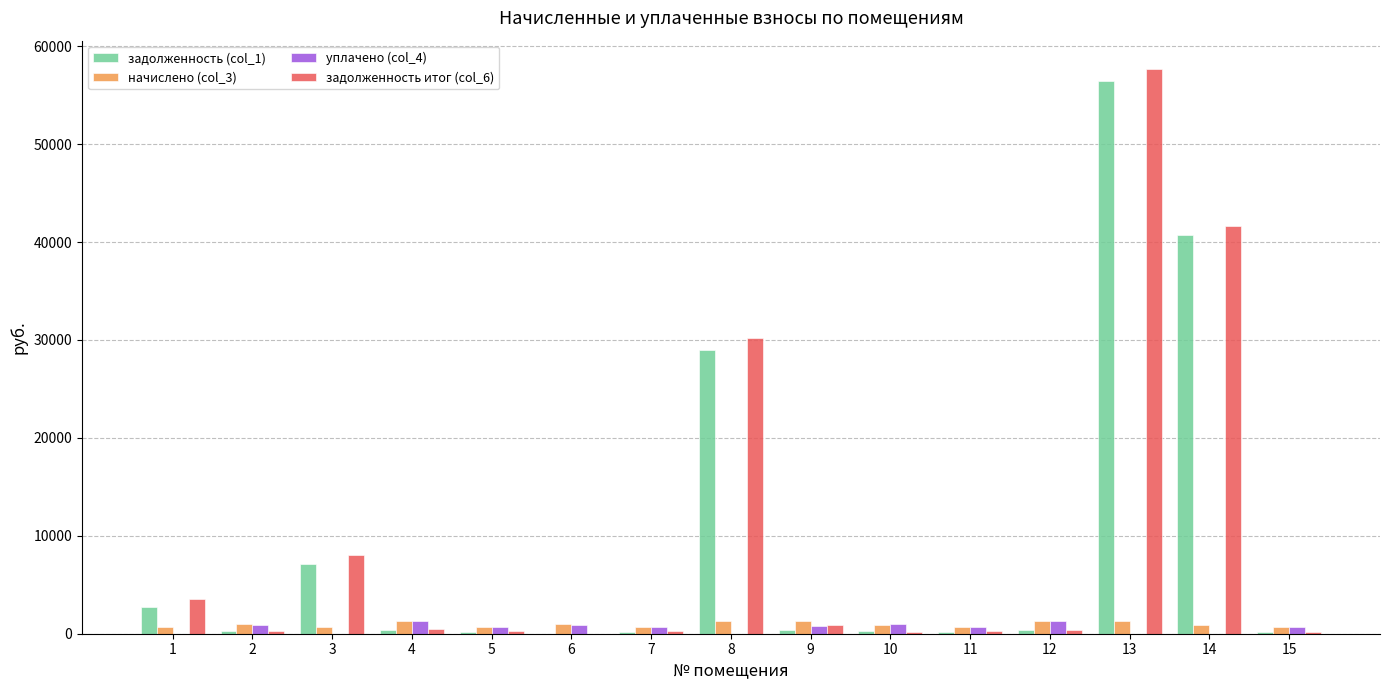

What is the average value of the уплачено (col_4) series?

591.6